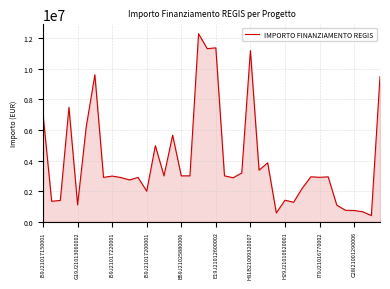

What is the difference between the maximum and minimum values?

11909240.0